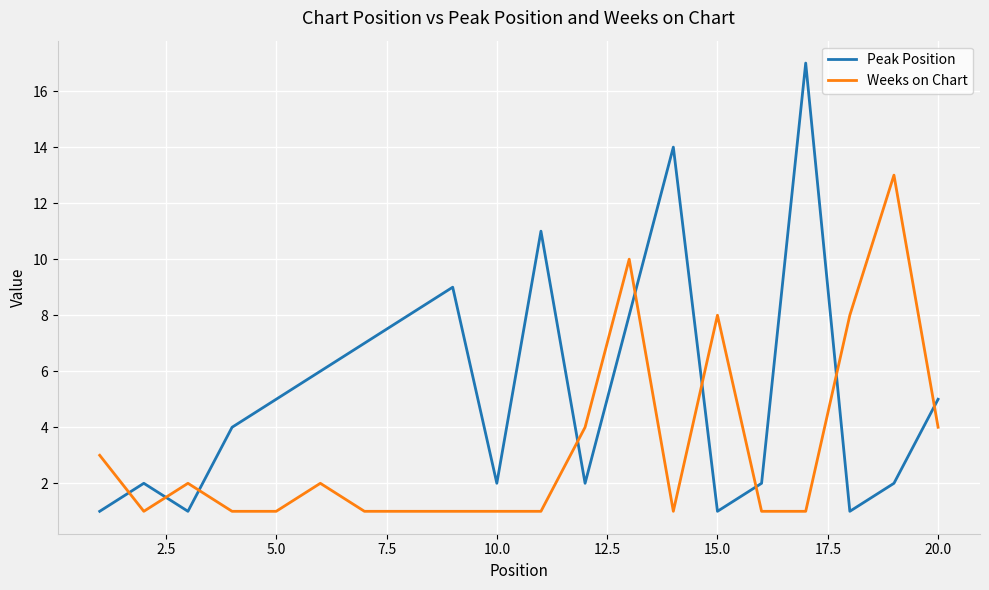

What is the sum of all Peak Position values?

108